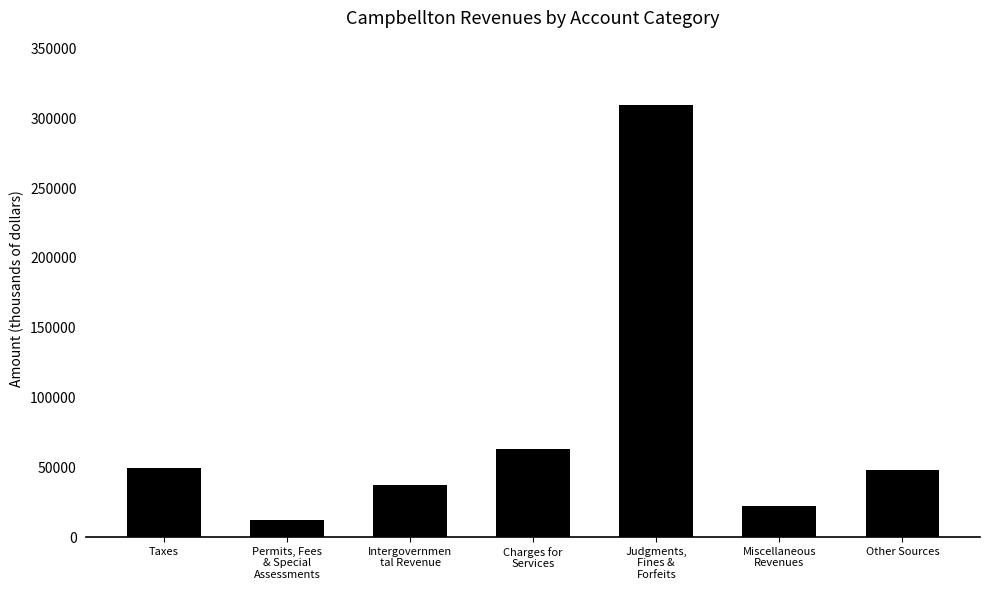

The chart shows a value of 63314 at Charges for
Services. True or false?

True